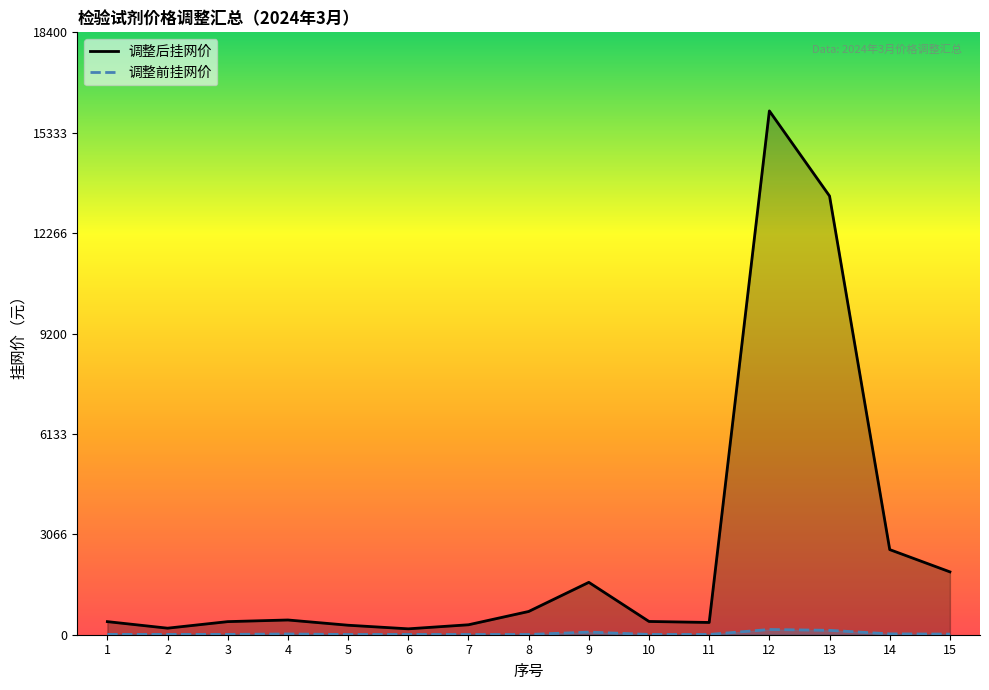

What is the total value across all series at 14?

2626.0